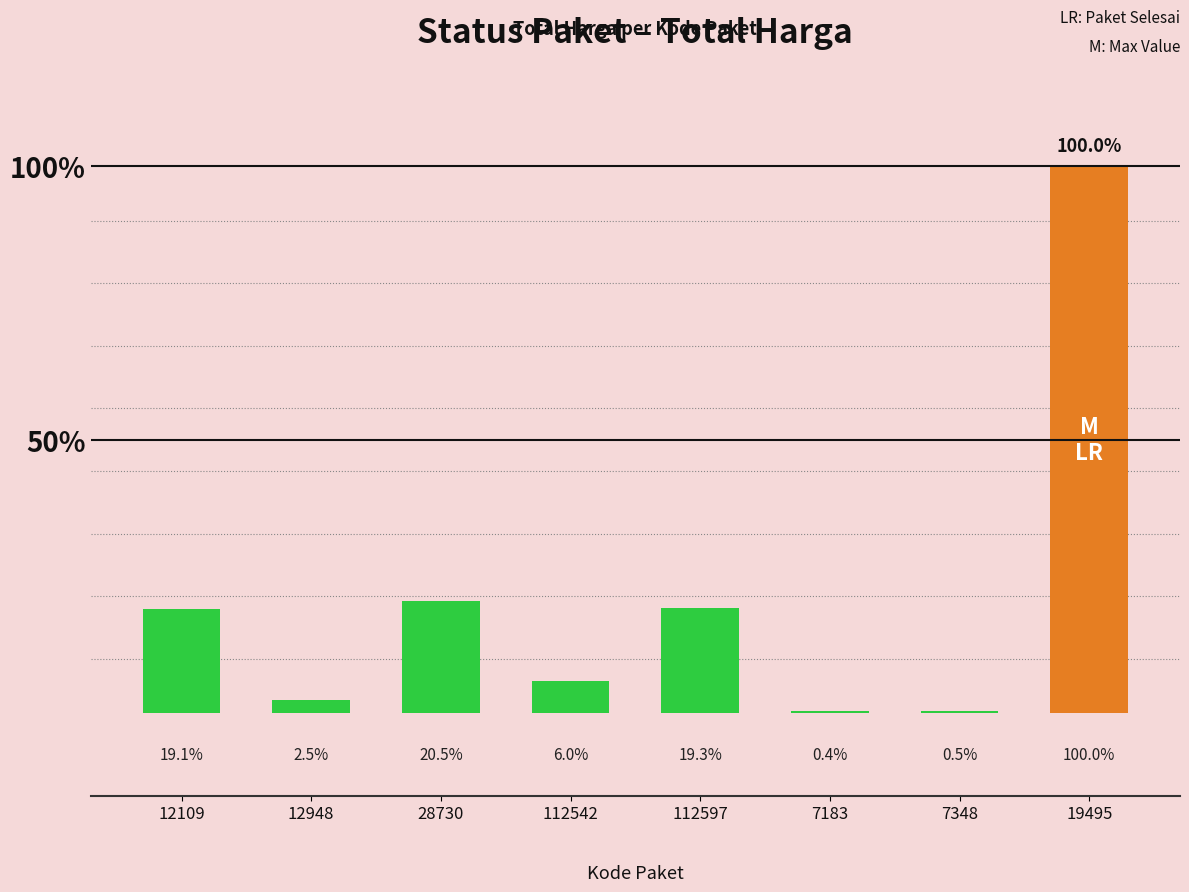

The chart shows a value of 187000000 at 112597. True or false?

True